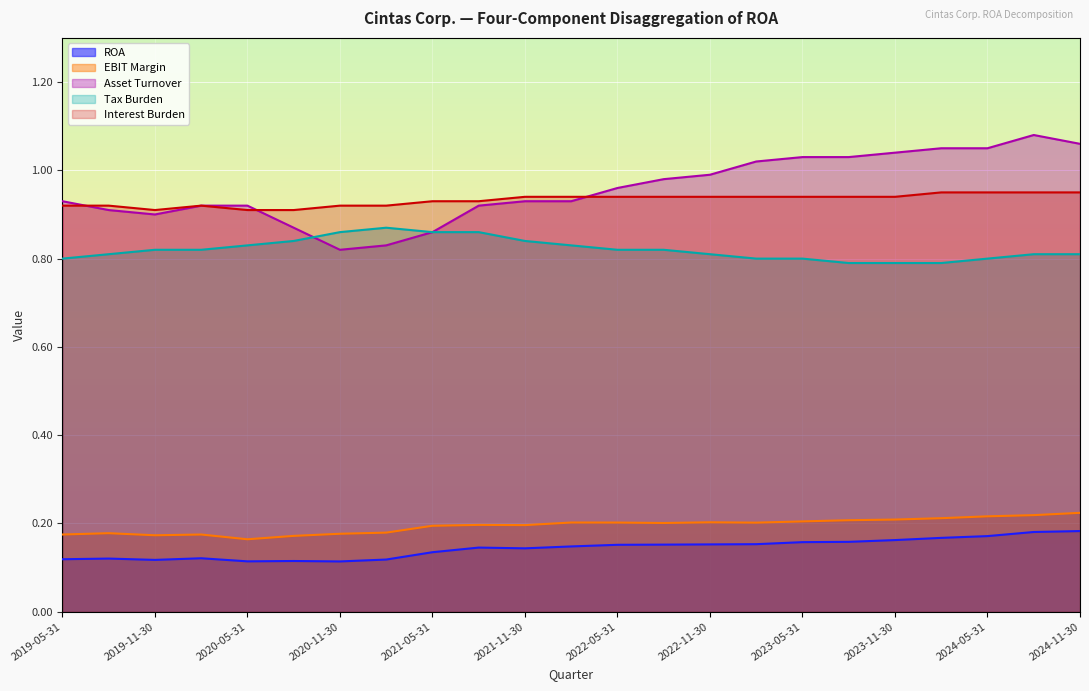

True or false: Asset Turnover and EBIT Margin intersect in this chart.

False